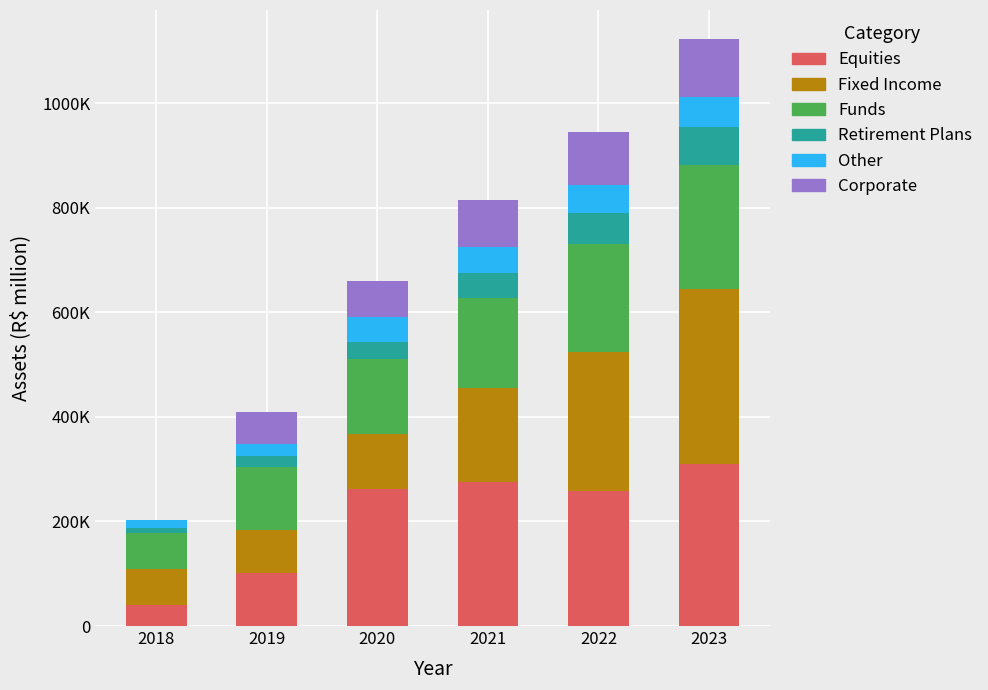

Is it true that Other equals 49864.4 at 2021?

True